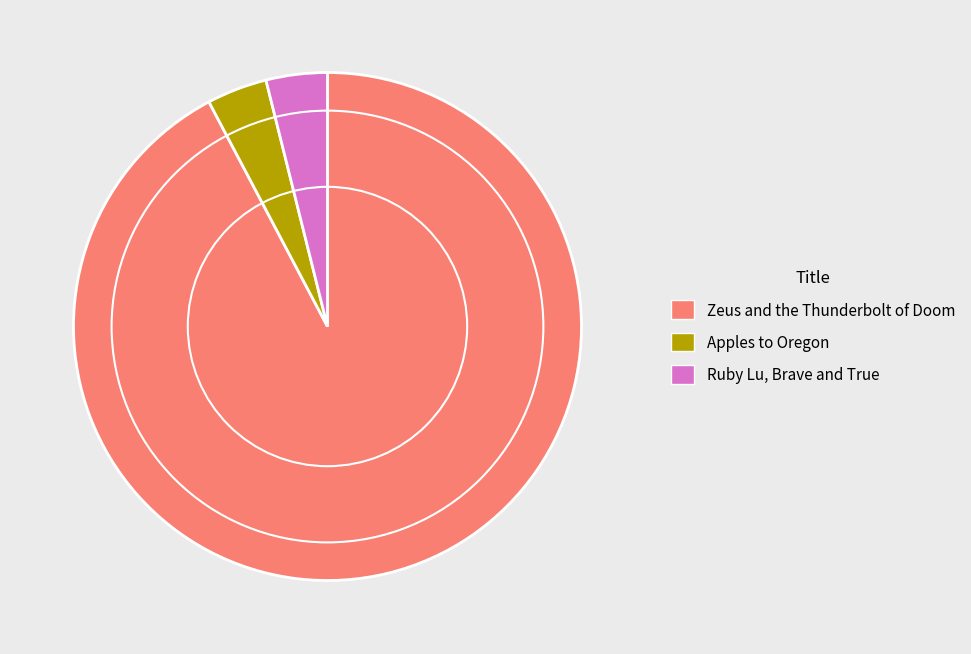

Count the number of slices in the pie.

3